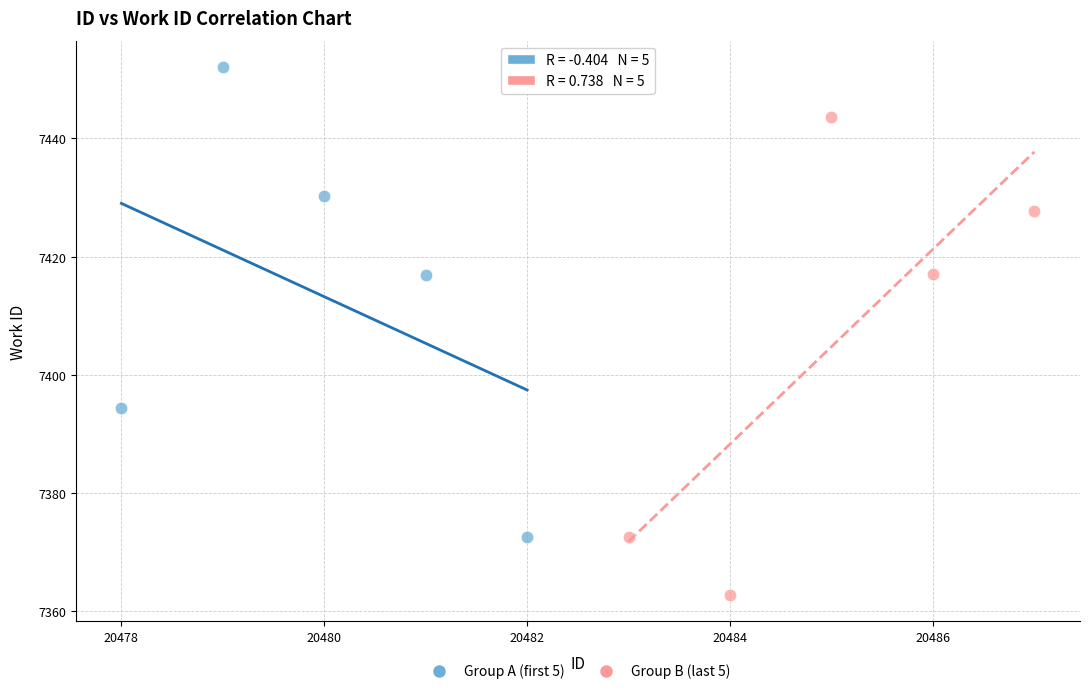

What are all the series names shown in the legend?

Group A (first 5), Group B (last 5)